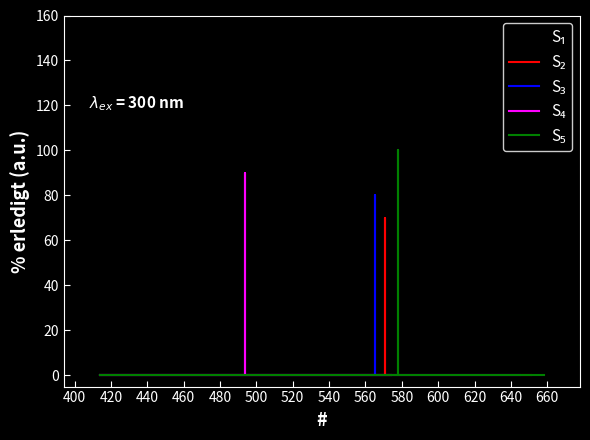

Reading right to left, extract all data points from this chart.

S₁: 0	0	60	0	0
S₂: 0	0	70	0	0
S₃: 0	0	80	0	0
S₄: 0	0	90	0	0
S₅: 0	0	100	0	0